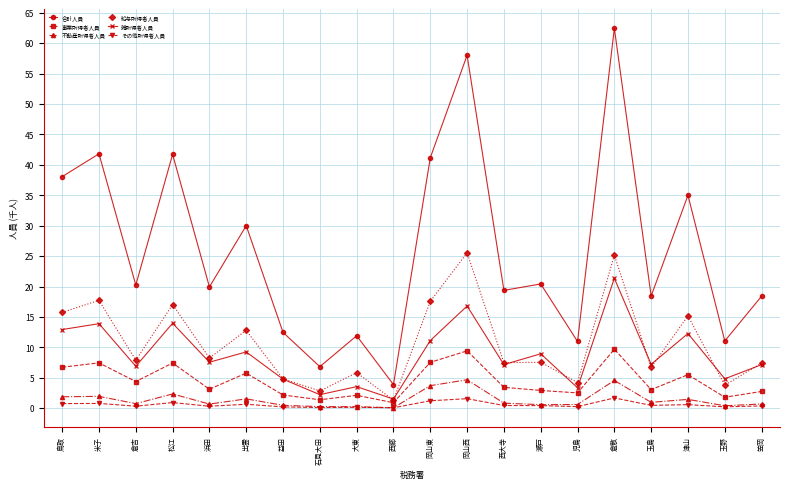

At 松江, list the series in order from smallest to largest.

その他所得者人員, 不動産所得者人員, 事業所得者人員, 雑所得者人員, 給与所得者人員, 合計人員